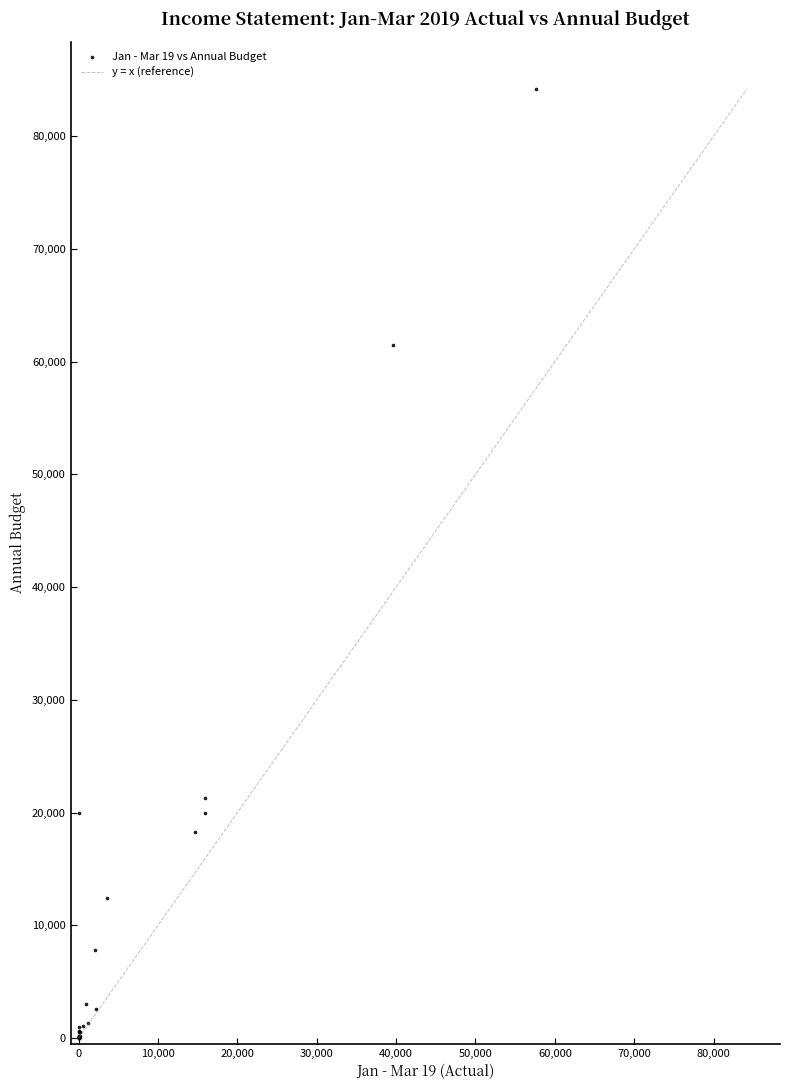

What Y value in the scatter plot is closest to 42097?

61440